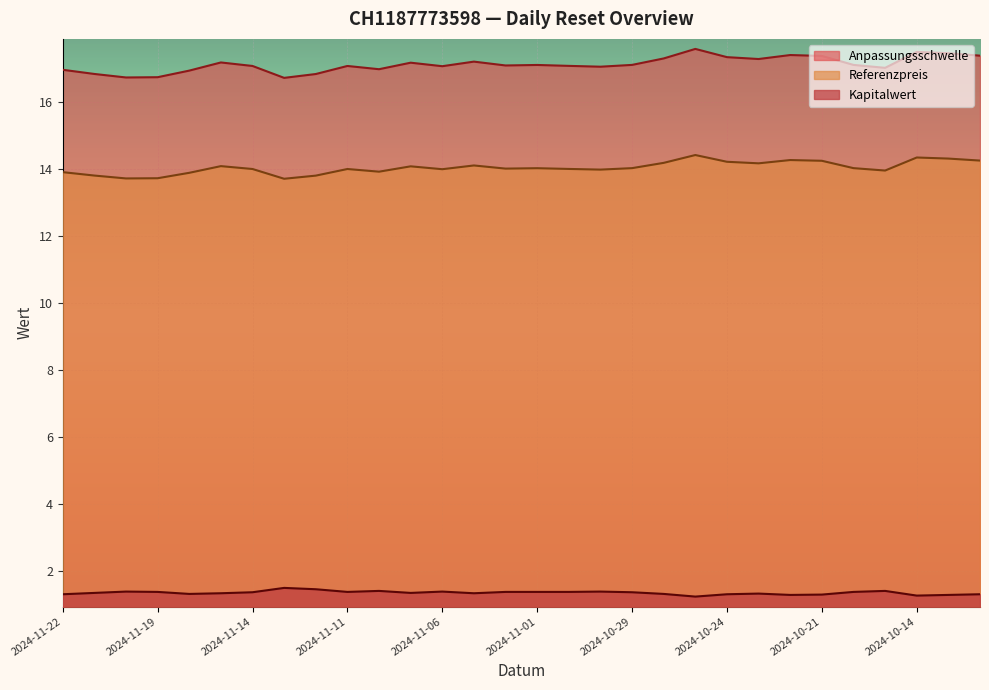

Which category has the highest value in the Referenzpreis series?

2024-10-25